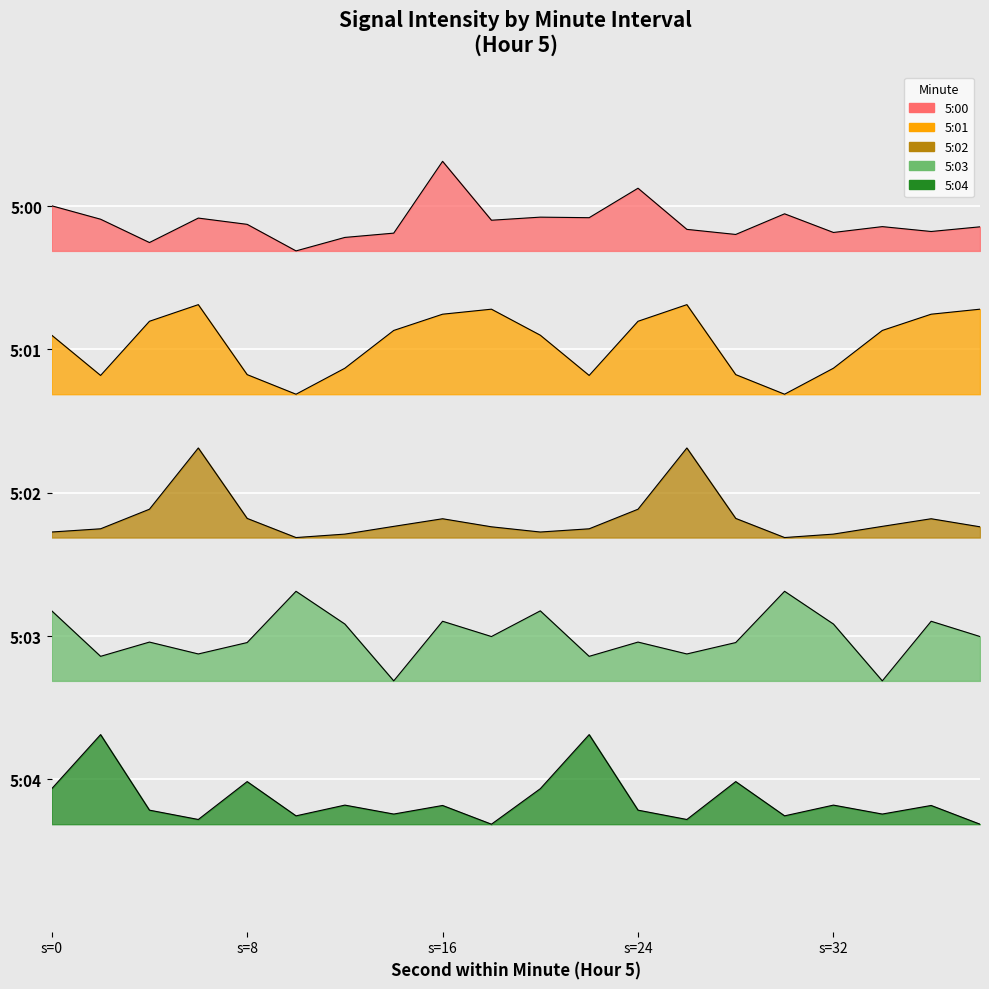

What is the highest value of the 5:01 series?

-3.0